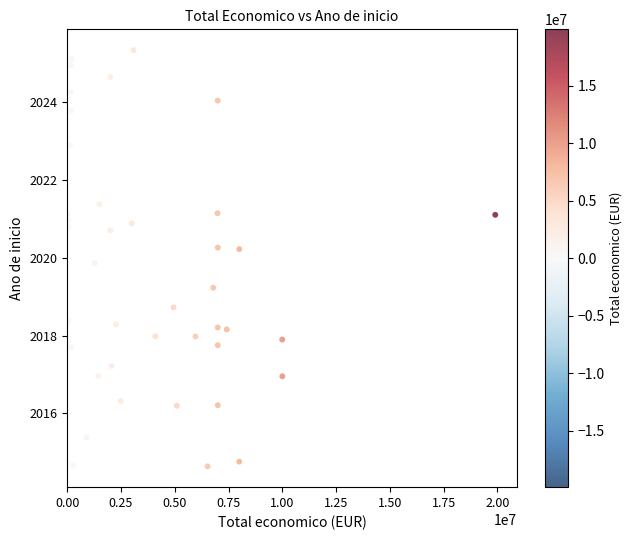

What is the range of Y values (max minus min)?

10.7